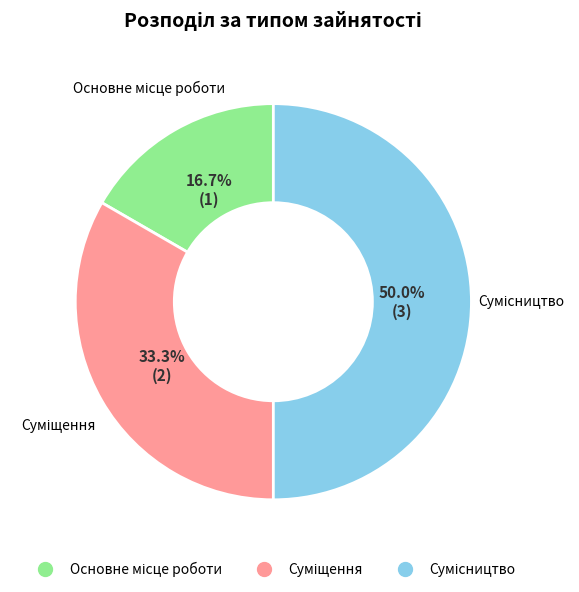

What is the total percentage of Сумісництво and Суміщення?

83.3%